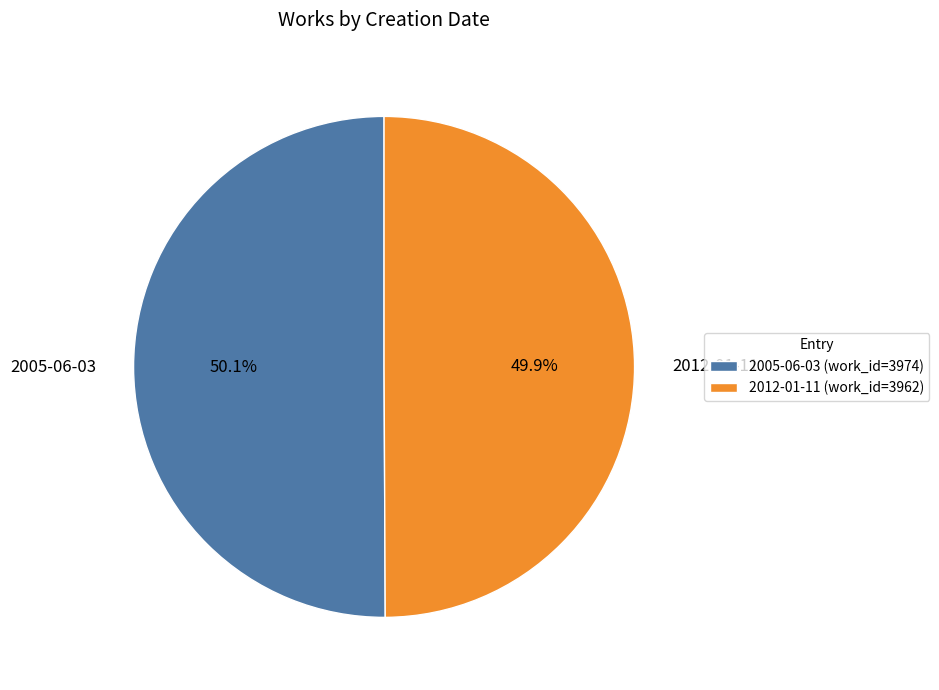

Does any single category account for the majority?

Yes